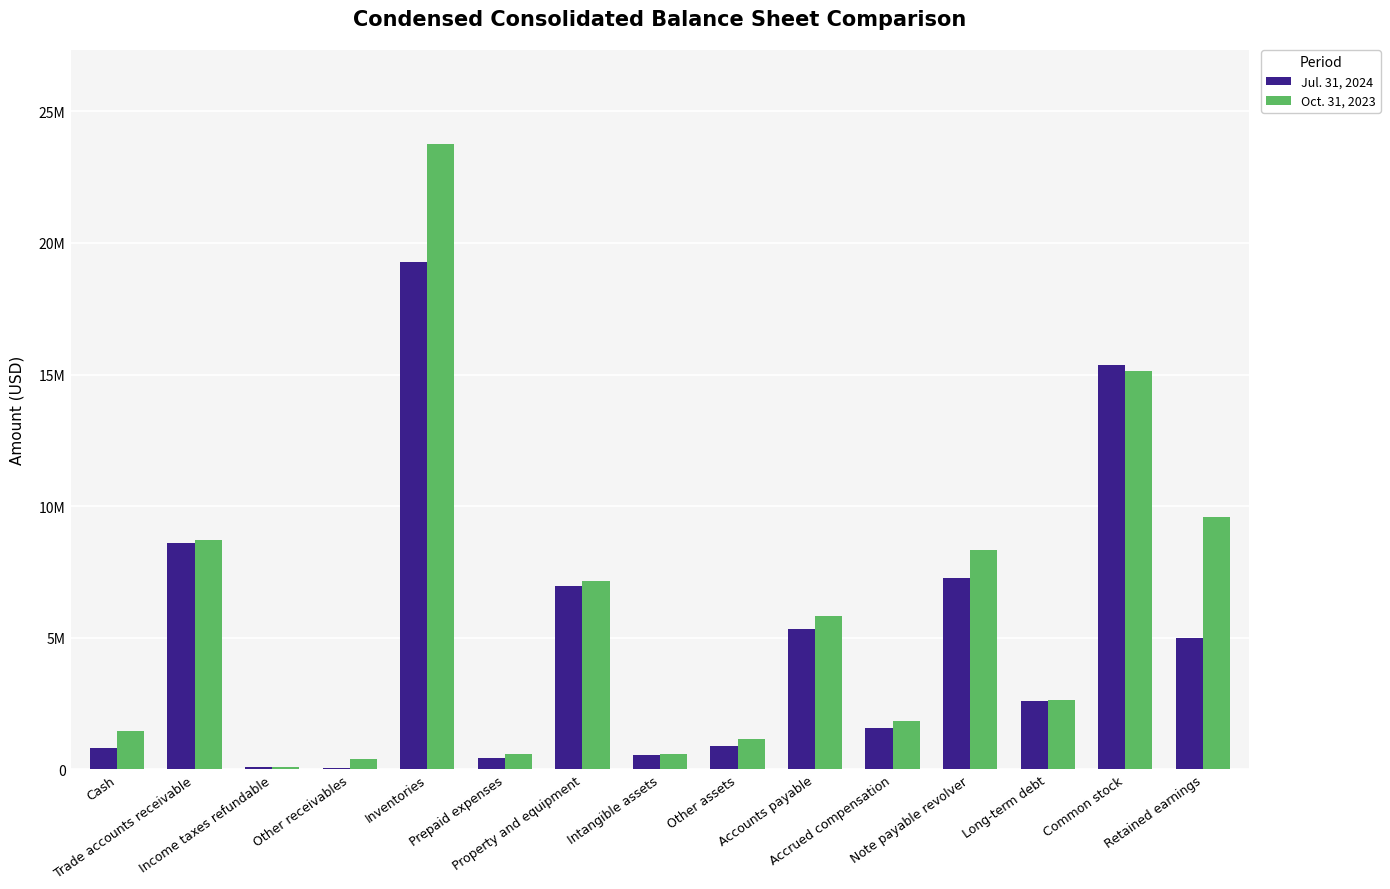

True or false: Jul. 31, 2024 has a value of 10563984 at Common stock.

False